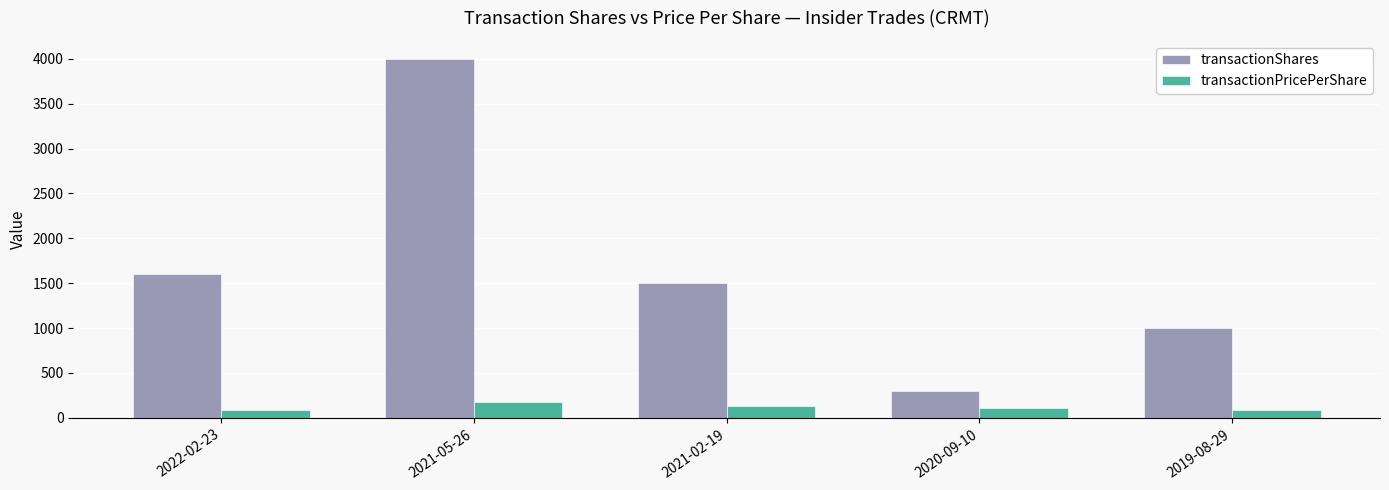

At which label does transactionShares reach its peak?

2021-05-26